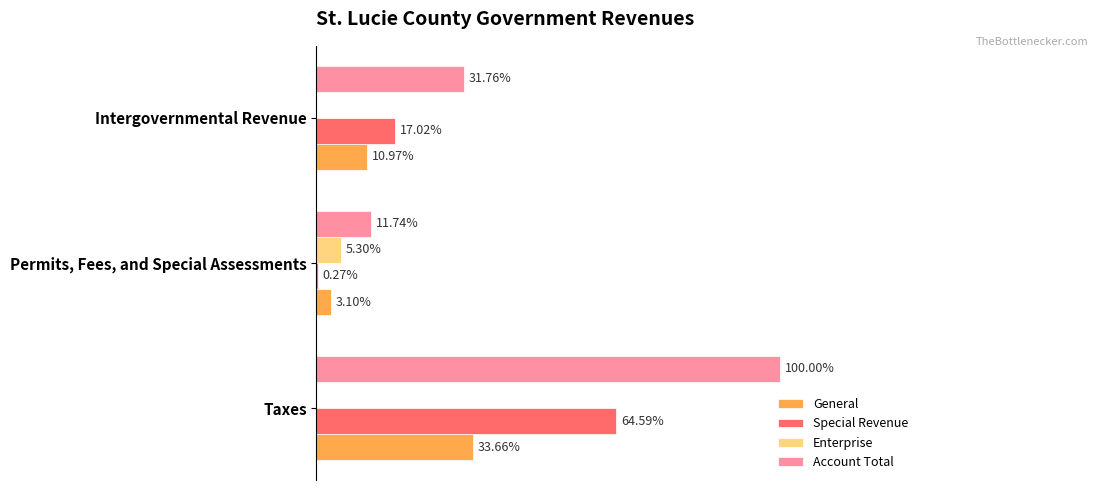

Which series has the largest range (max minus min)?

Account Total